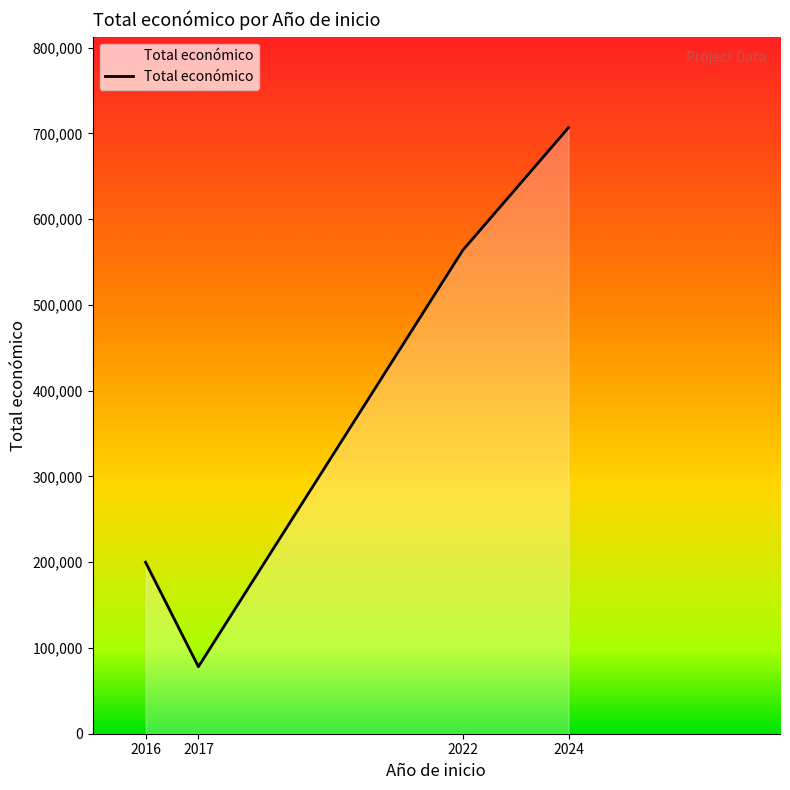

Reading left to right, extract all data points from this chart.

199997	78116	563721	706697